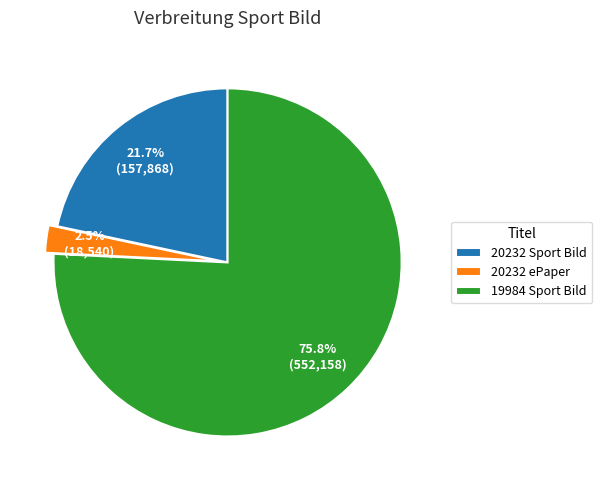

Does 20232 ePaper account for over 50% of the chart?

No